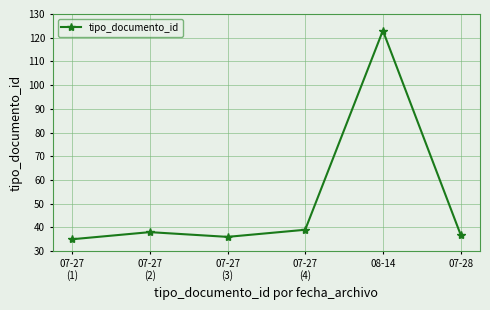

List the labels in order of value, smallest first.

07-27
(1), 07-27
(3), 07-28, 07-27
(2), 07-27
(4), 08-14